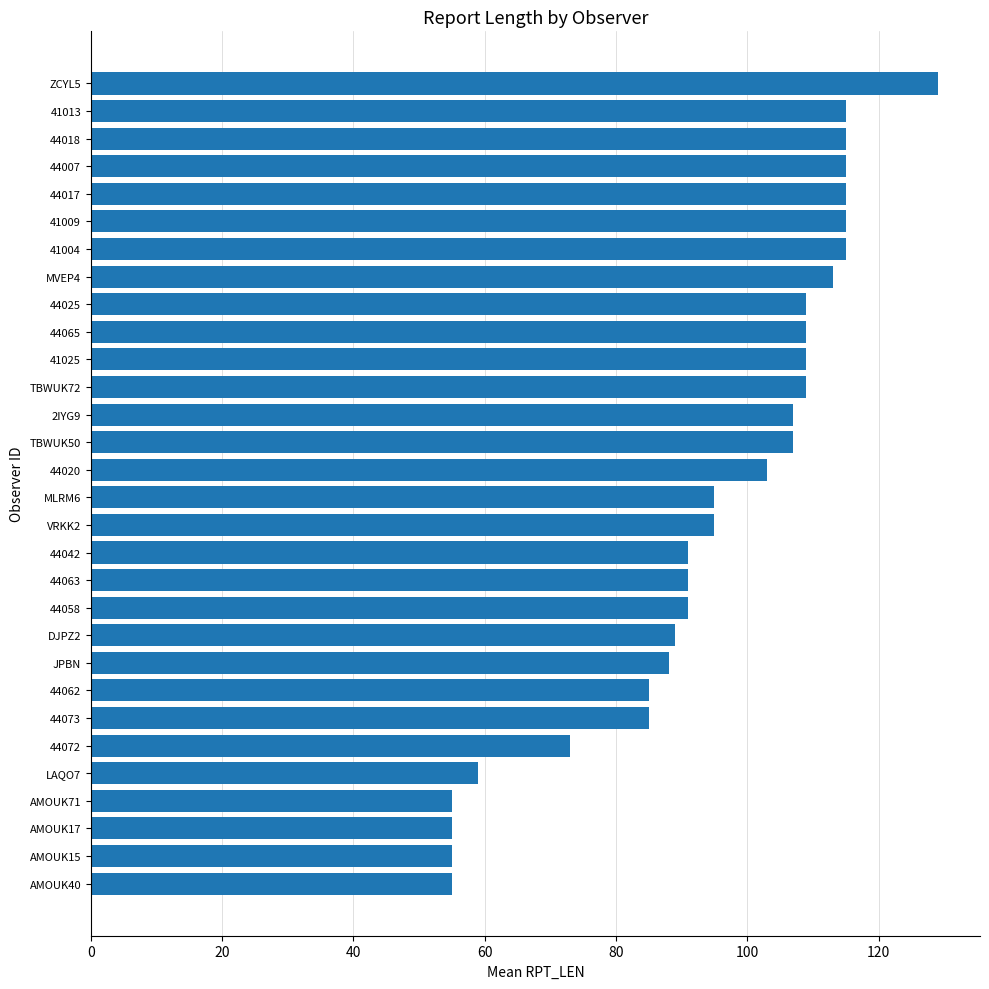

Reading bottom to top, list all the values displayed in this chart.

AMOUK40=55	AMOUK15=55	AMOUK17=55	AMOUK71=55	LAQO7=59	44072=73	44073=85	44062=85	JPBN=88	DJPZ2=89	44058=91	44063=91	44042=91	VRKK2=95	MLRM6=95	44020=103	TBWUK50=107	2IYG9=107	TBWUK72=109	41025=109	44065=109	44025=109	MVEP4=113	41004=115	41009=115	44017=115	44007=115	44018=115	41013=115	ZCYL5=129